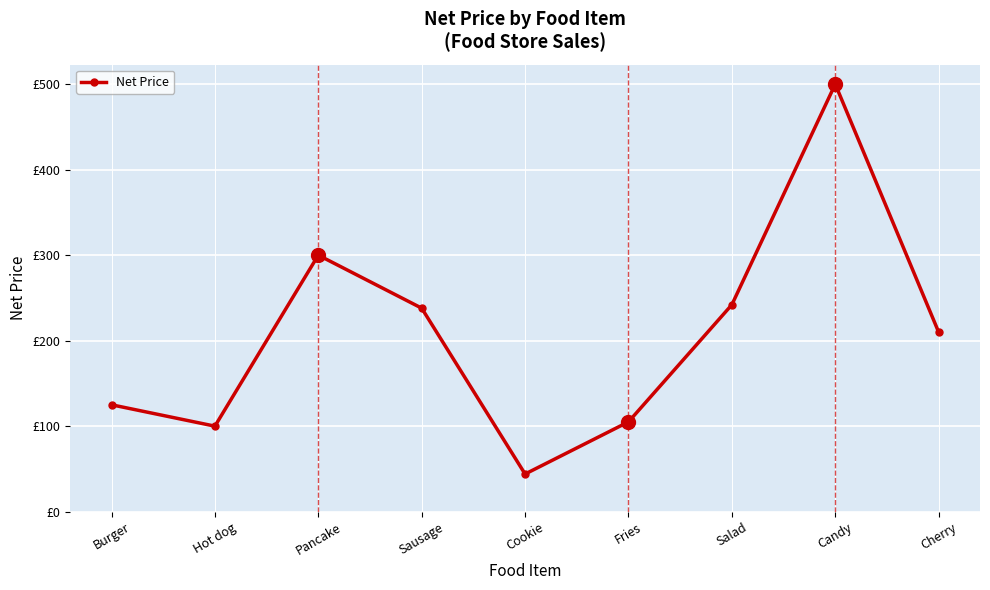

At which label does the data first exceed 210?

Pancake